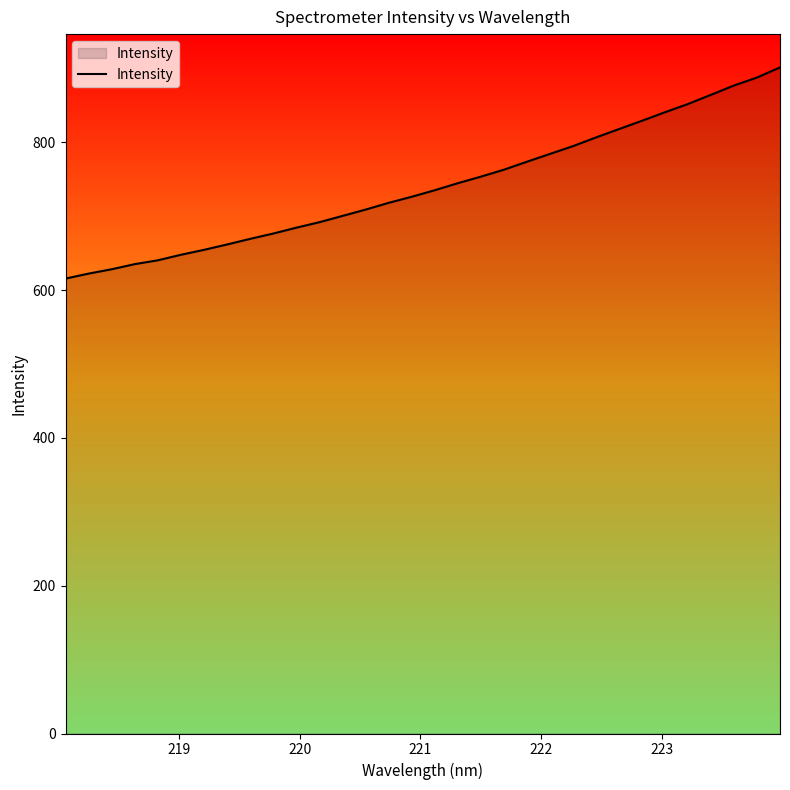

What is the smallest value displayed?

615.6